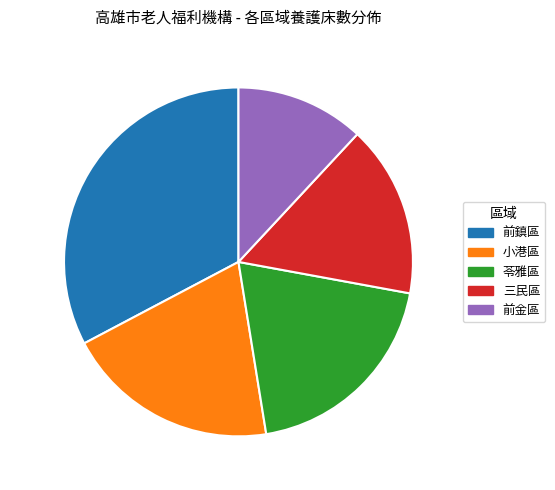

Combined, do 19.6% (315 beds) and 32.7% (527 beds) account for over 50%?

Yes